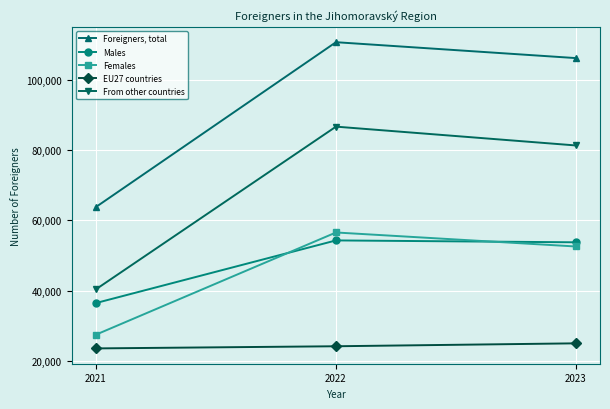

Reading left to right, list all the values displayed in this chart.

Foreigners, total: 2021=63841	2022=110879	2023=106338
Males: 2021=36433	2022=54306	2023=53767
Females: 2021=27408	2022=56573	2023=52571
EU27 countries: 2021=23485	2022=24100	2023=24934
From other countries: 2021=40356	2022=86779	2023=81404